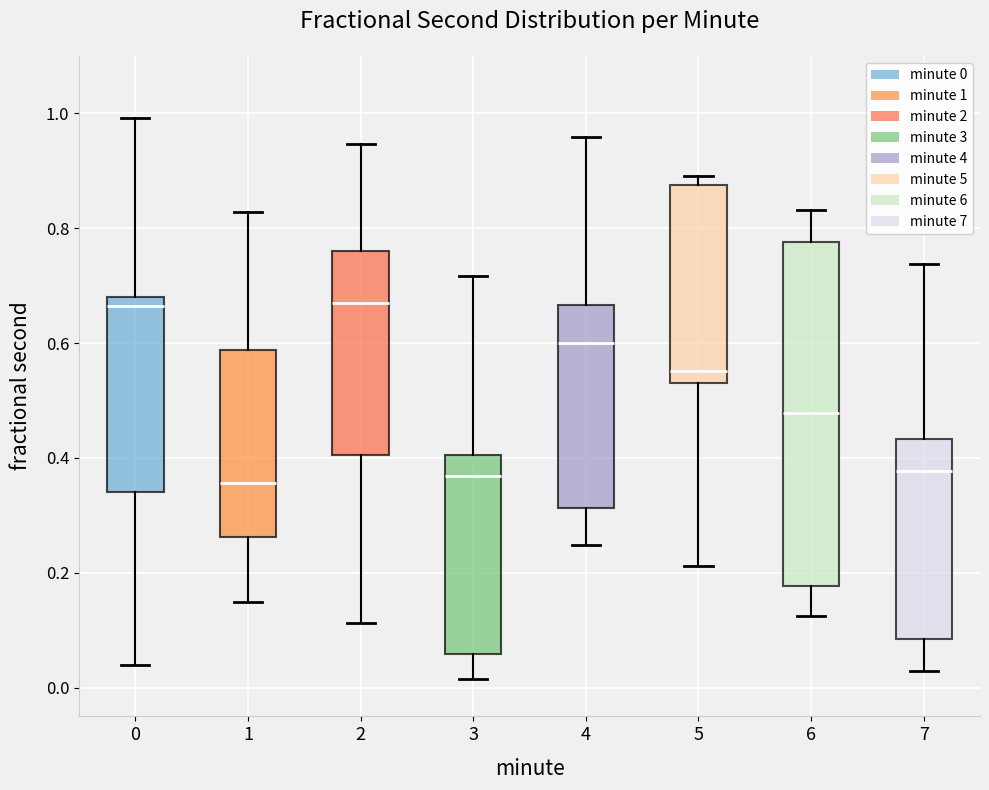

Where does the median line of the box at x = 5 sit on the y-axis? The values are not printed on the chart, so give them approximately, as read against the axis.

0.56